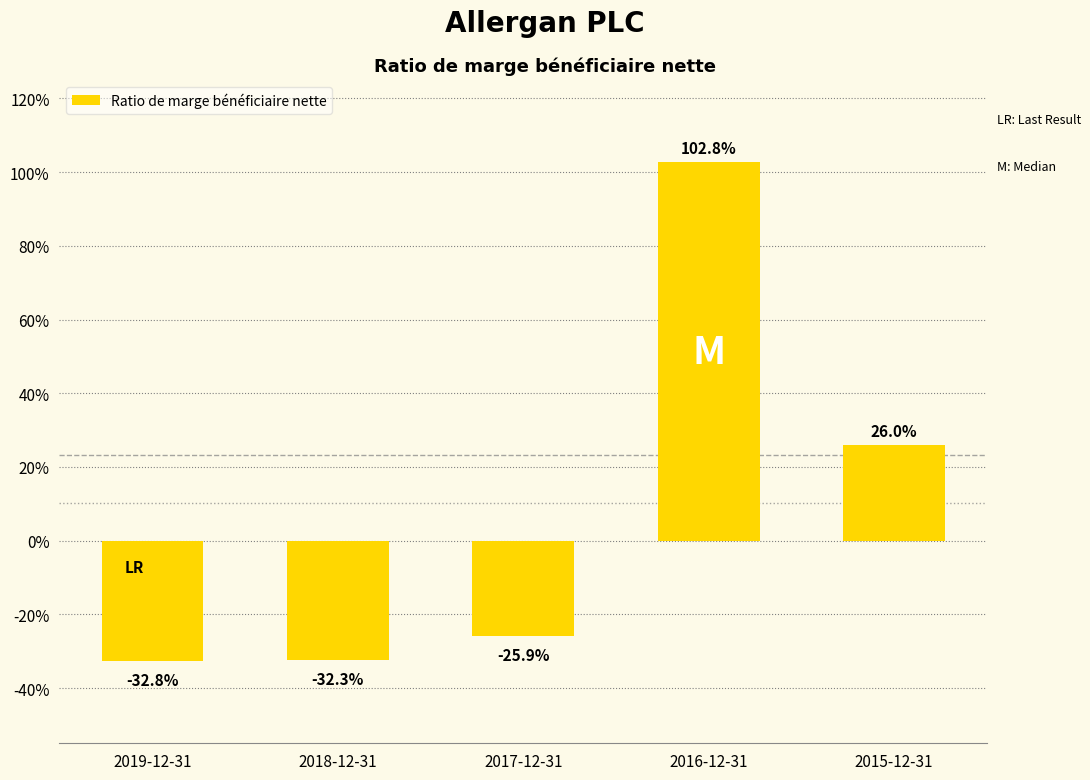

Does the chart contain any negative values?

Yes